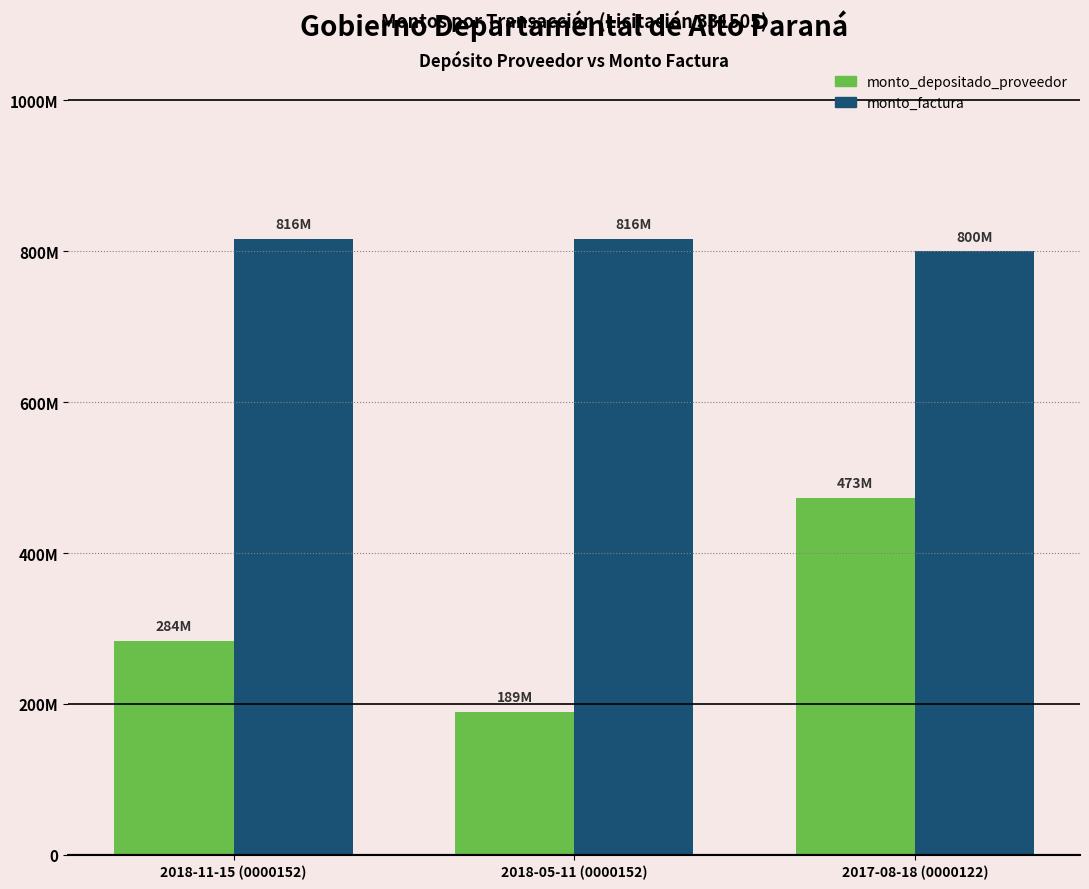

Which category has the lowest value across all series?

2018-05-11 (0000152)